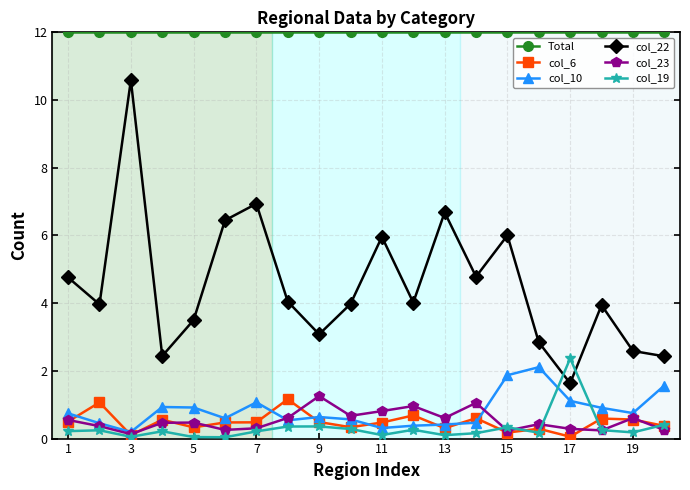

True or false: col_10 has more than 0 points higher than both neighbors.

True